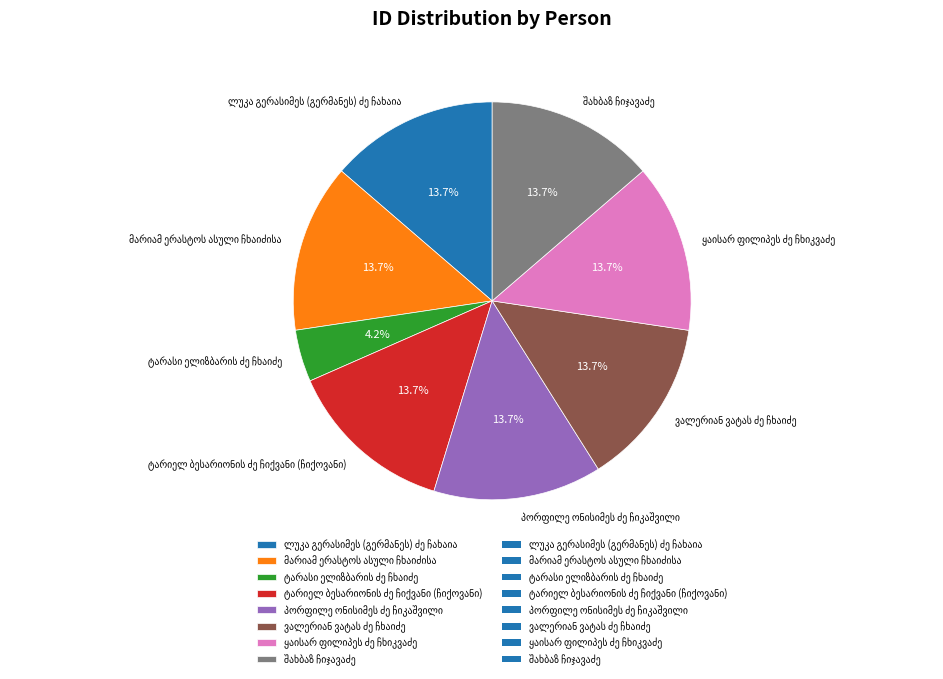

Does any single category account for the majority?

No